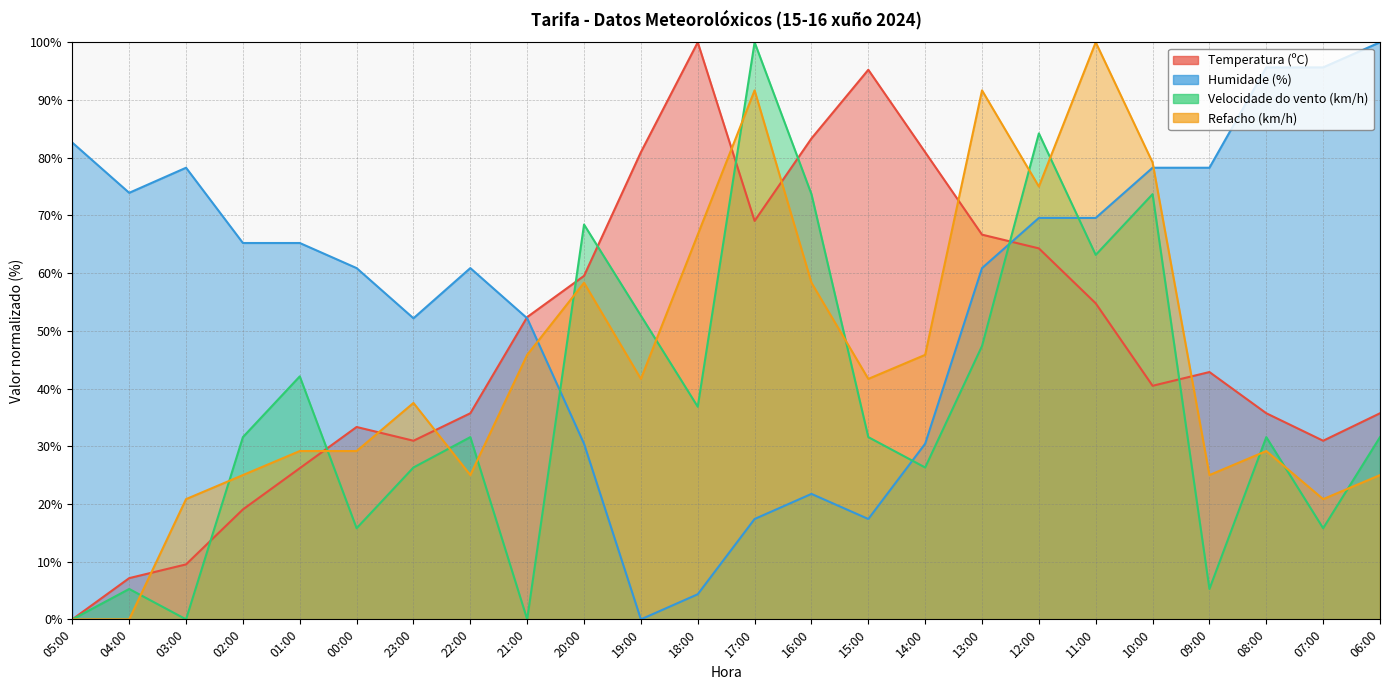

Which series has the largest total across all categories?

Humidade (%)